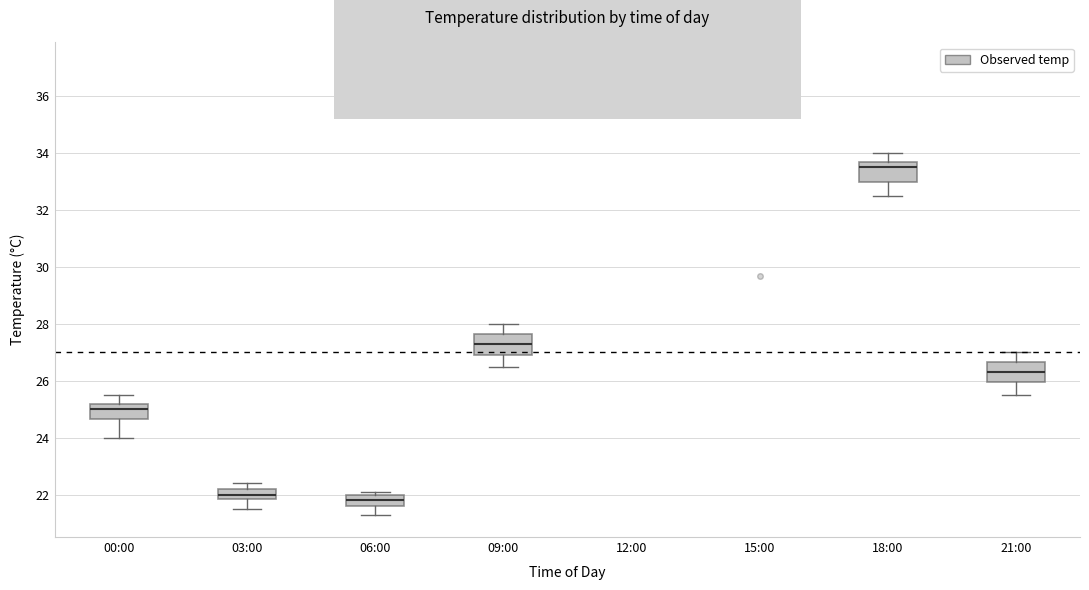

Where does the median line of the box for 09:00 sit on the y-axis? The values are not printed on the chart, so give them approximately, as read against the axis.

27.4